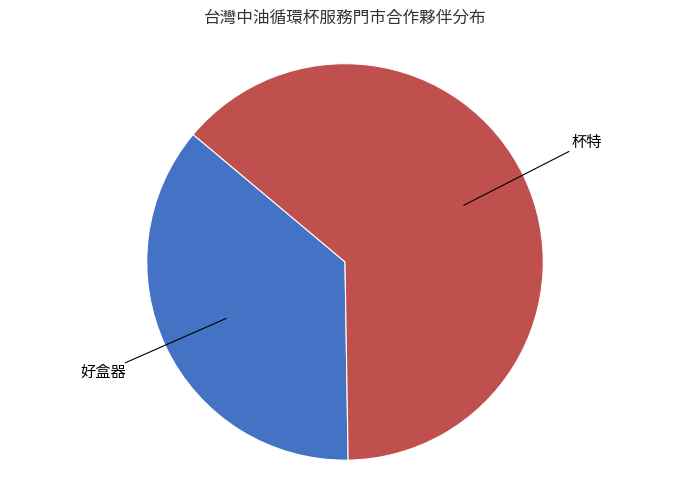

To the nearest percent, what is the average slice percentage?

50%